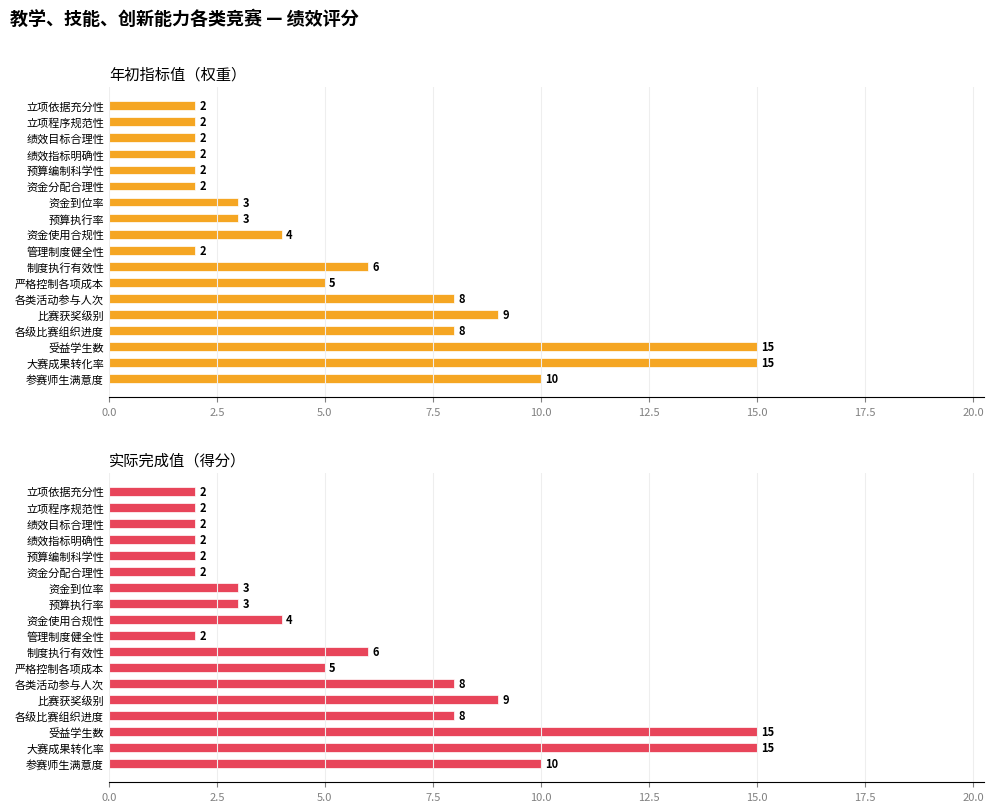

The value of 实际完成值 at 管理制度健全性 is 1. True or false?

False